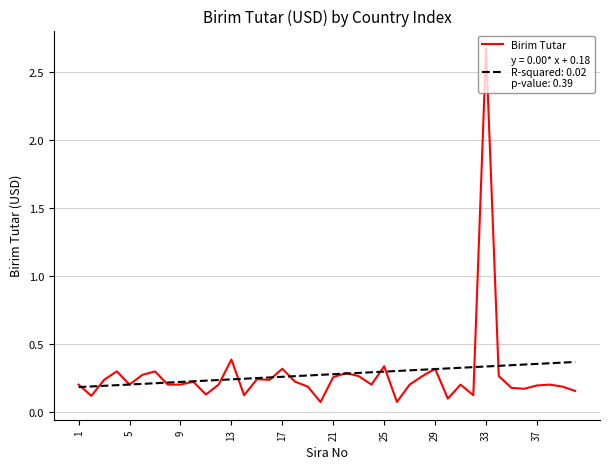

Does the chart display data point markers on the line(s)?

No